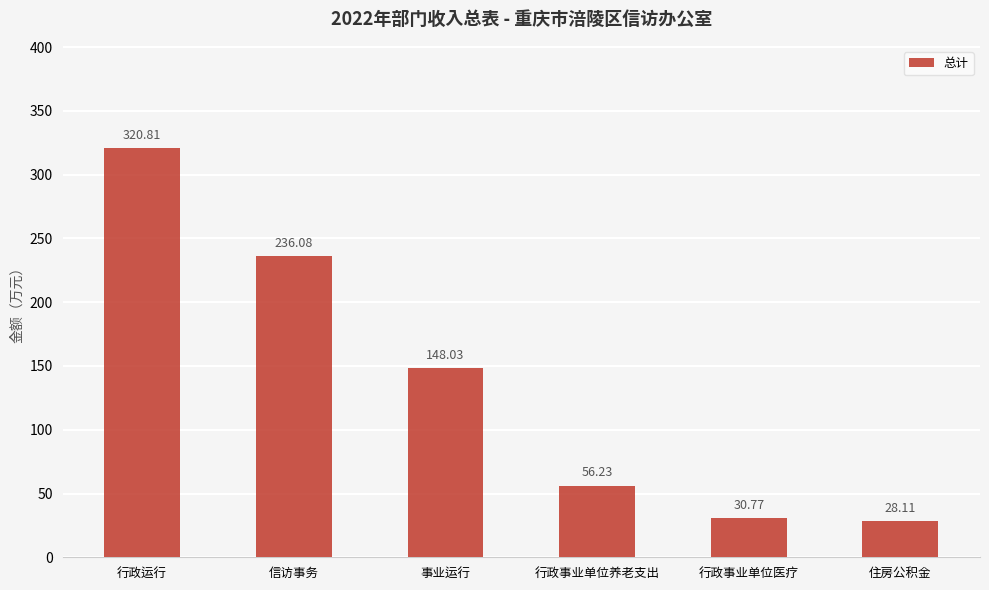

Reading right to left, extract all data points from this chart.

28.1	30.8	56.2	148.0	236.1	320.8